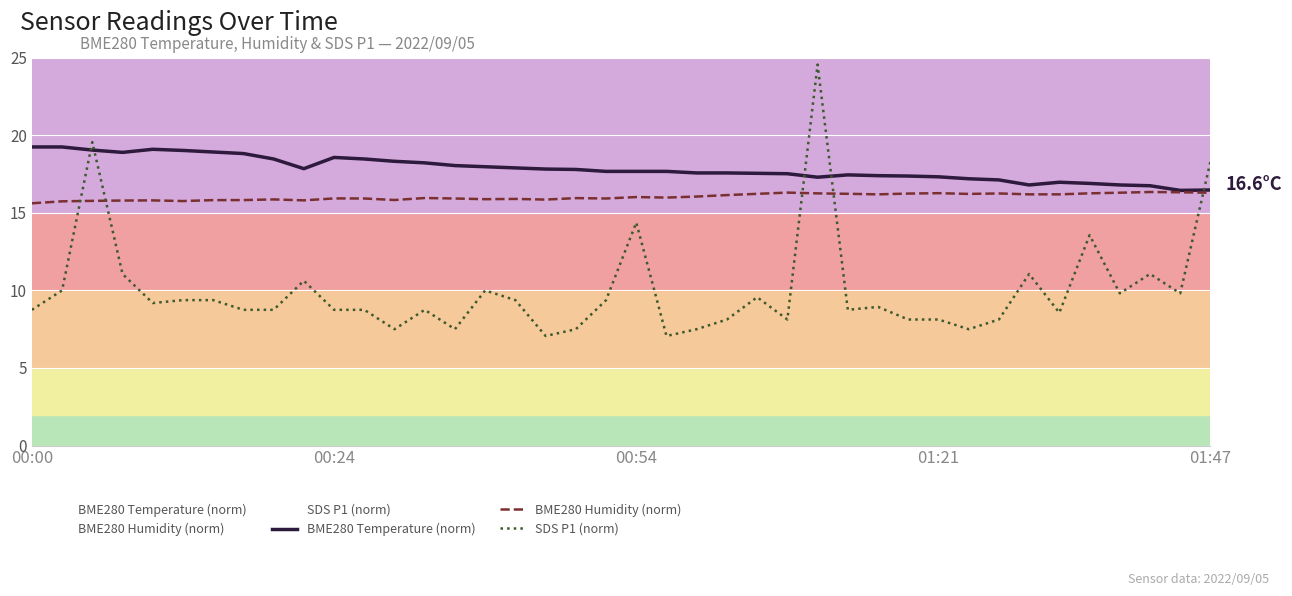

What is the label of the 4th point from the right?

36